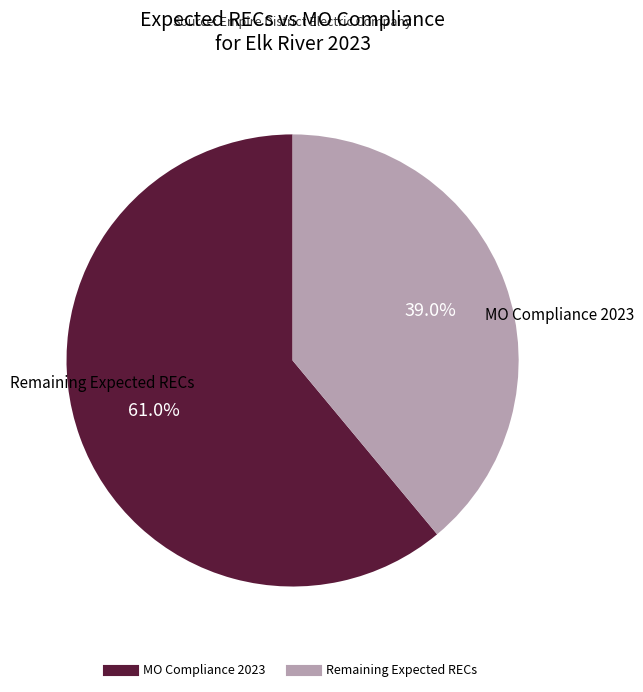

Count the number of slices in the pie.

2